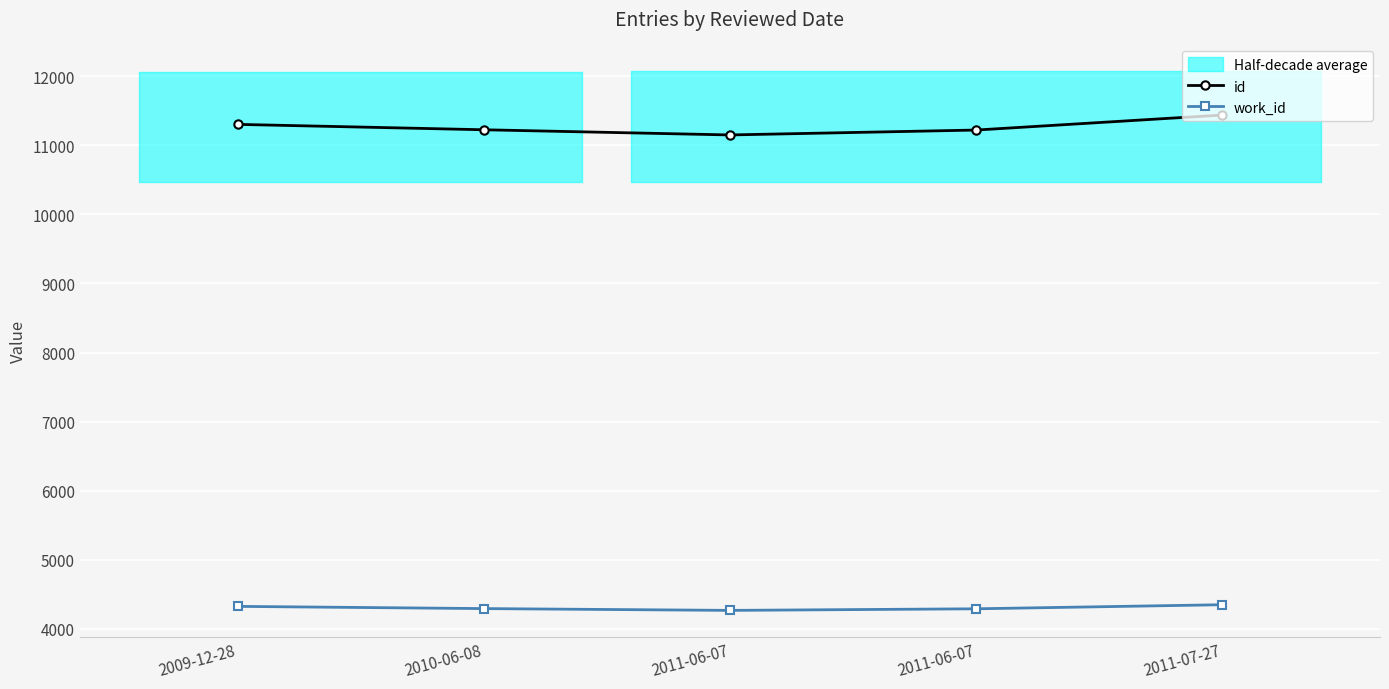

What is the total value across all series at 2011-06-07?

15418